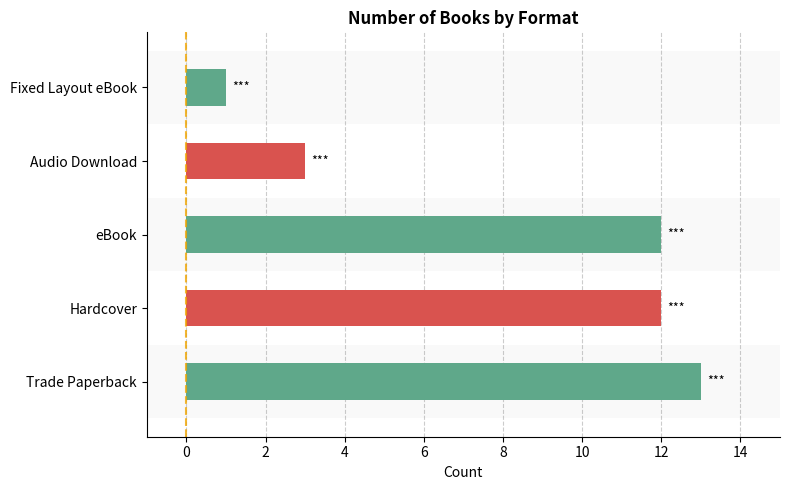

What is the difference between the second highest and minimum values?

11